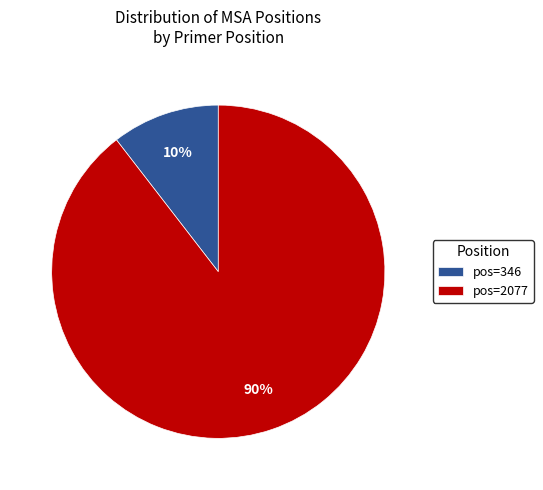

What is the largest slice in the pie chart?

pos=2077